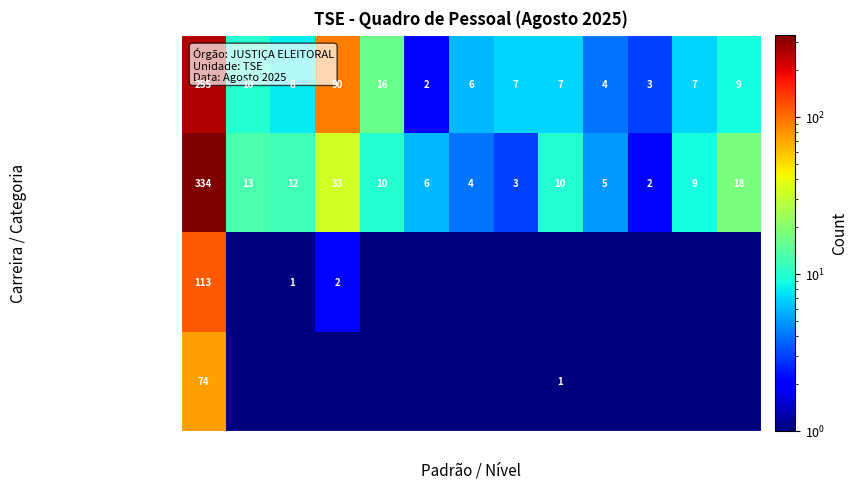

Count the number of categories in the chart.

13